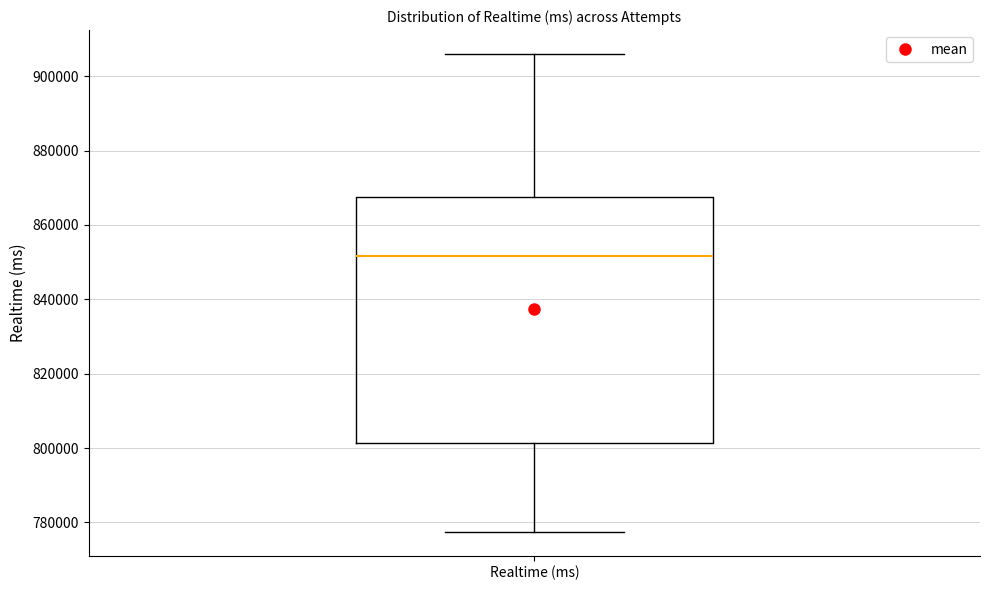

Where does the upper whisker of the box for Realtime (ms) end on the y-axis? The values are not printed on the chart, so give them approximately, as read against the axis.

906000